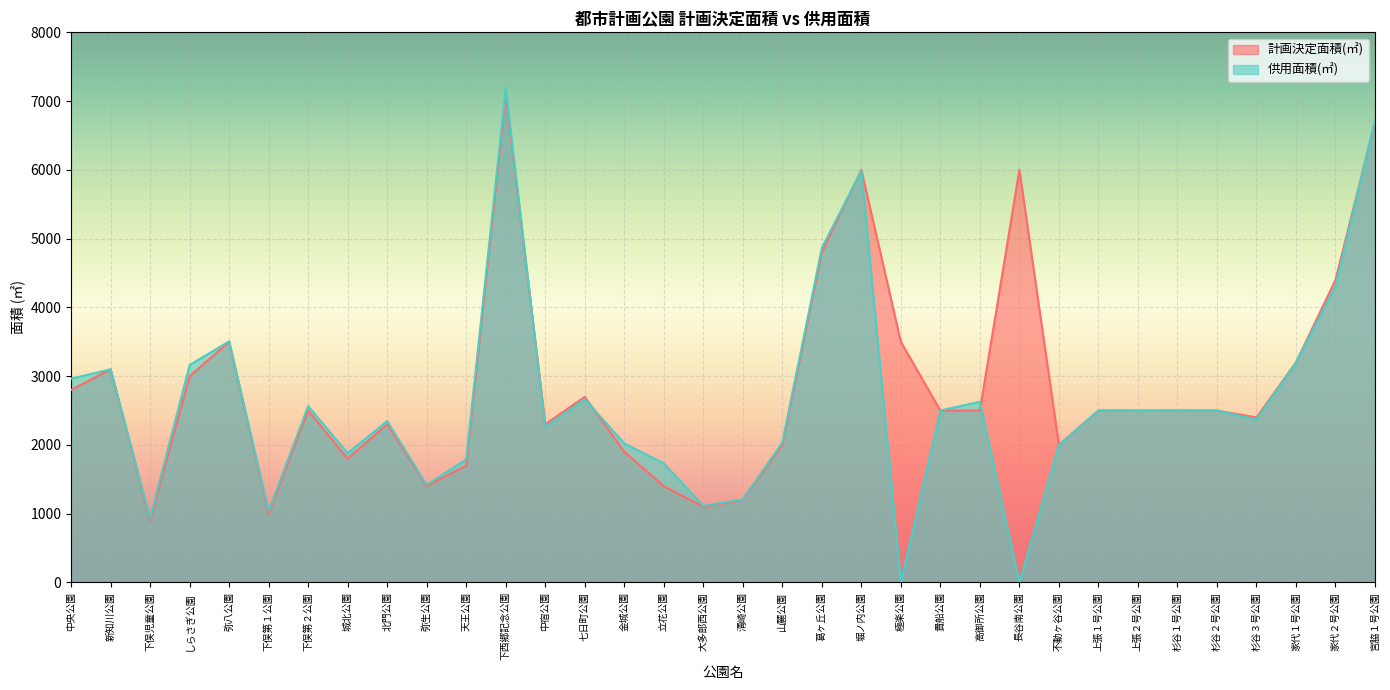

At which category is the sum across all series the highest?

下西郷記念公園